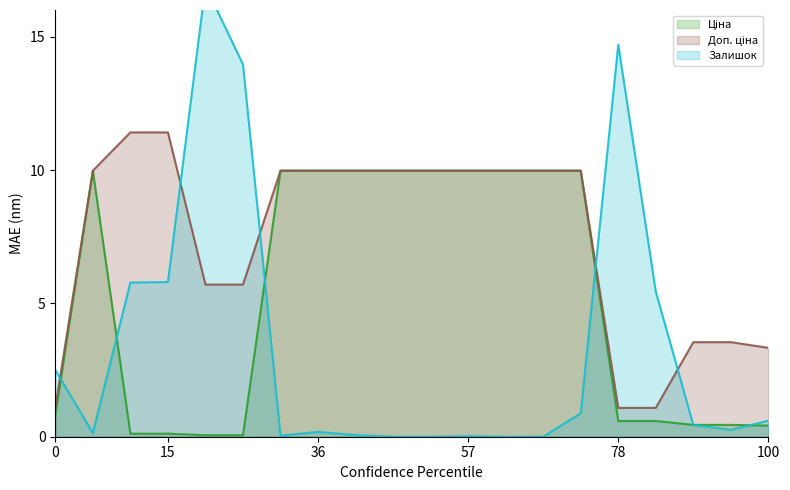

How many lines are shown in the chart?

3